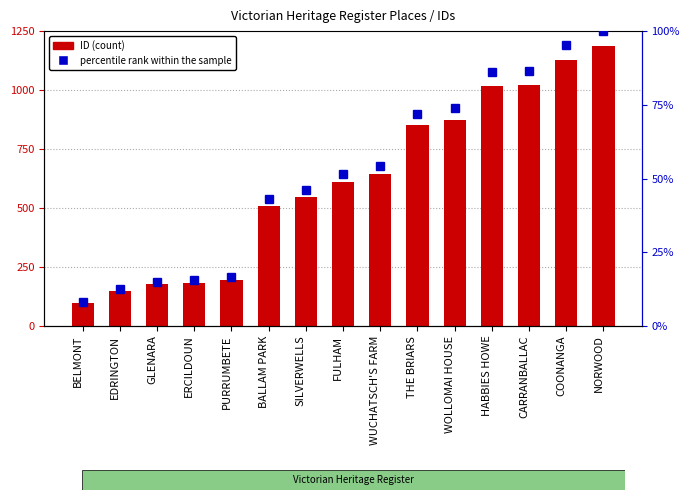

Which series has the widest spread of values?

ID (count)